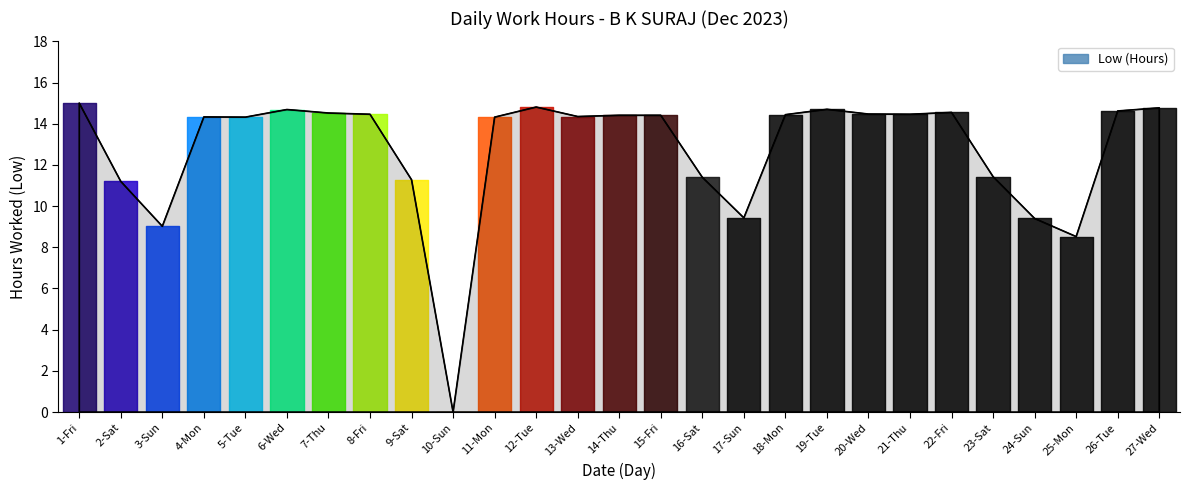

What position from the left is 10-Sun?

10